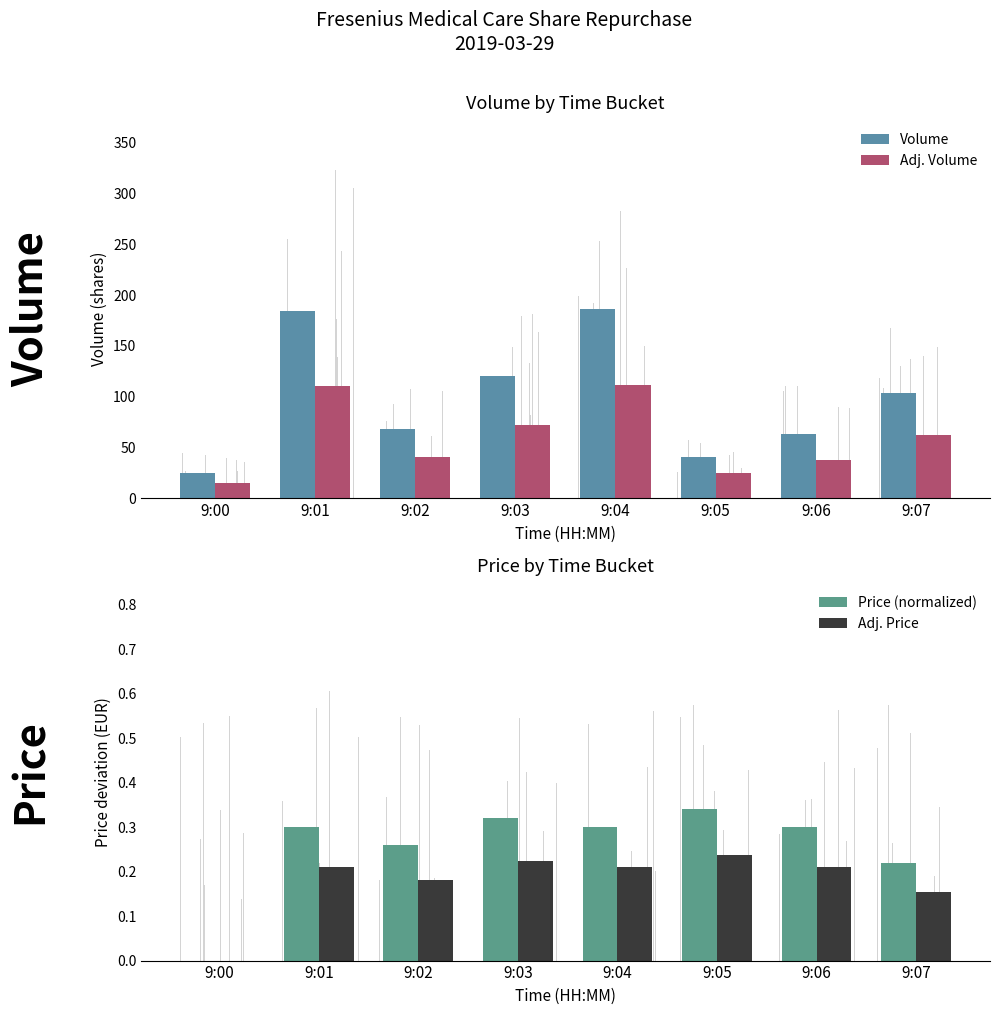

Rank the series by their maximum value, from highest to lowest.

Volume, Adj. Volume, Price (normalized), Adj. Price